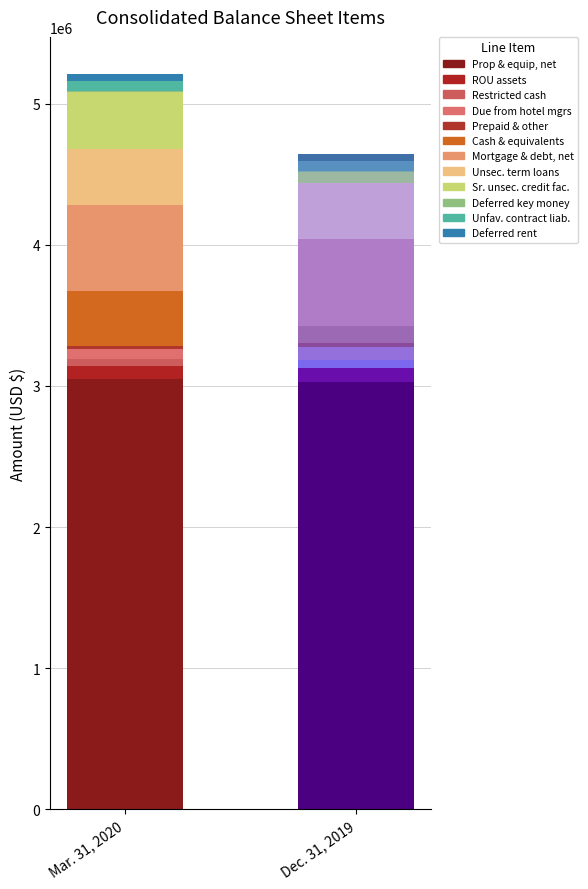

The value of Mar. 31, 2020 at Deferred rent is 53050. True or false?

True